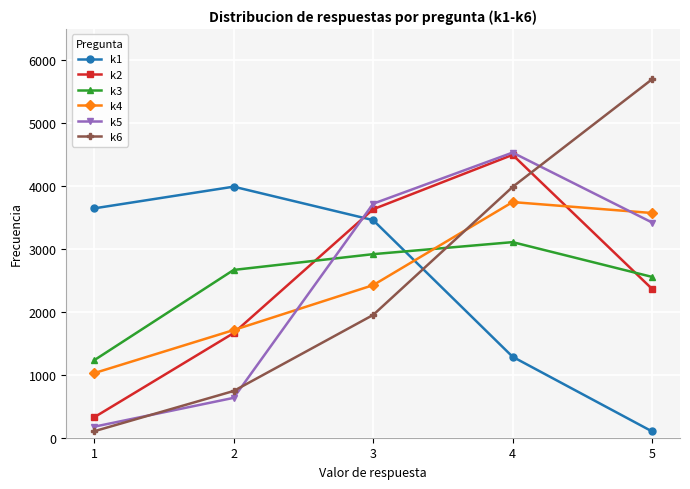

Is the value of k3 at 3 greater than the value of k1 at 2?

No